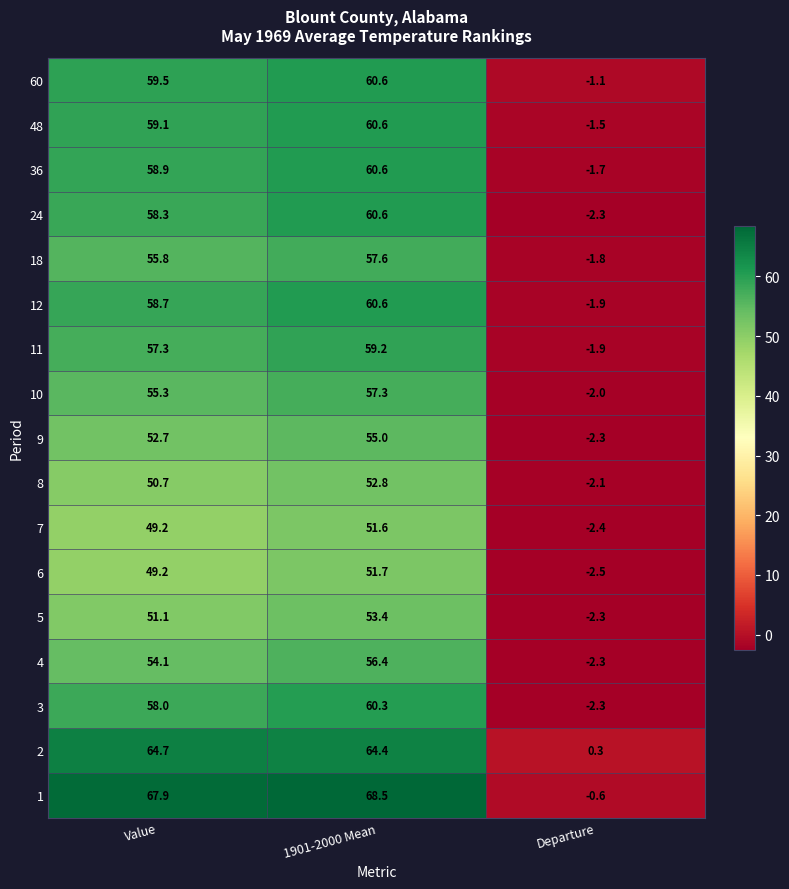

List the labels in order of 10 value, largest first.

1901-2000 Mean, Value, Departure